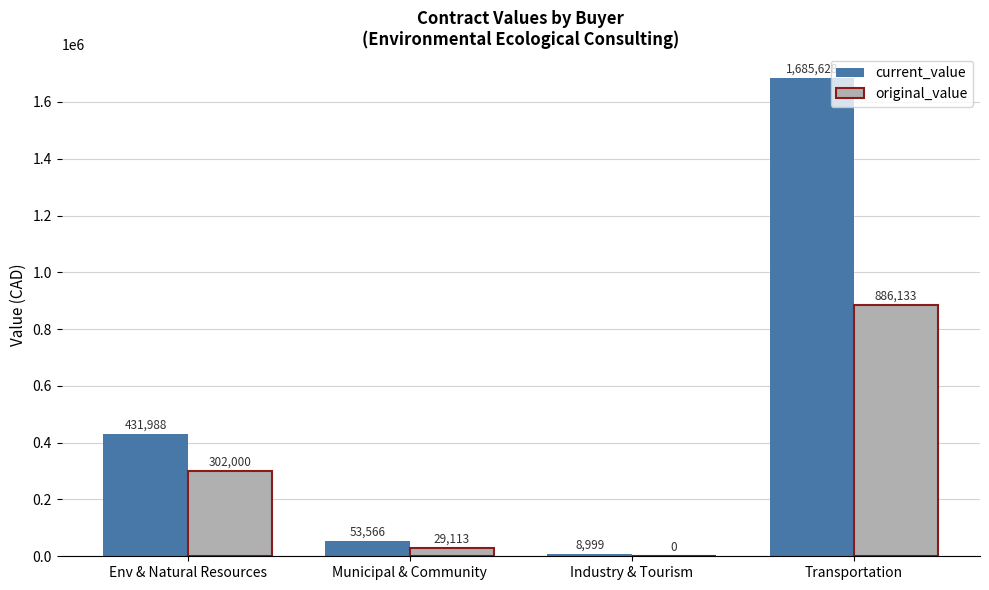

The value of current_value at Env & Natural Resources is 636057.3. True or false?

False